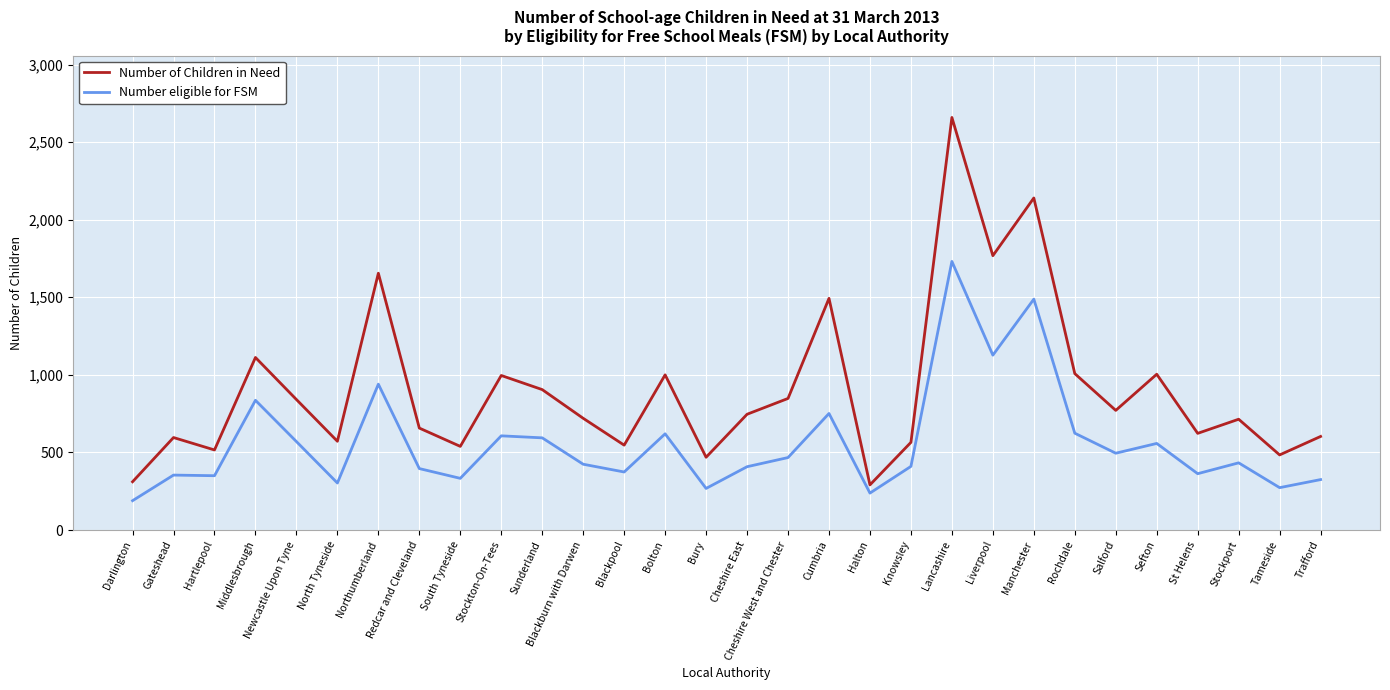

Between Sefton and Trafford, which series saw the biggest shift?

Number of Children in Need